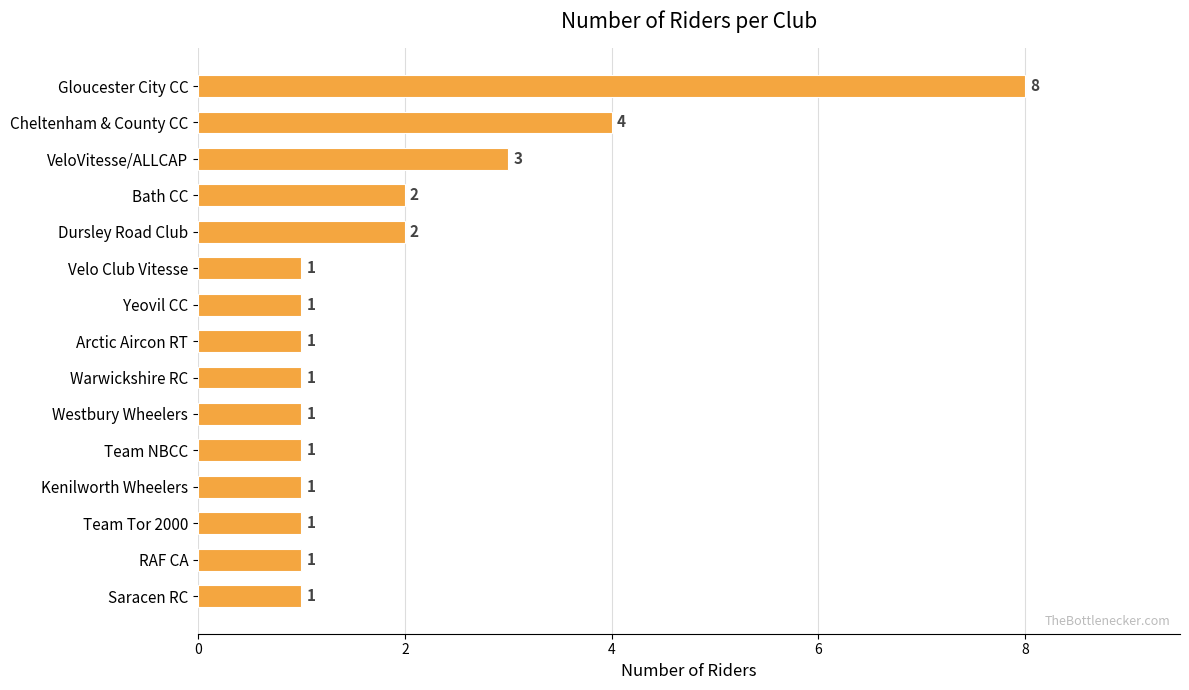

What is the greatest value displayed?

8